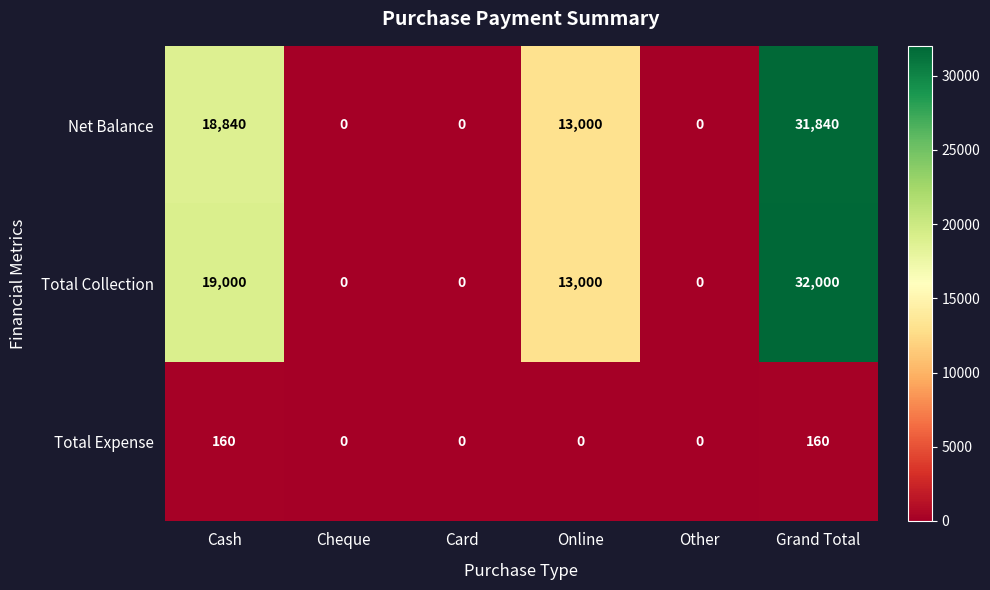

How many categories are shown in the chart?

6